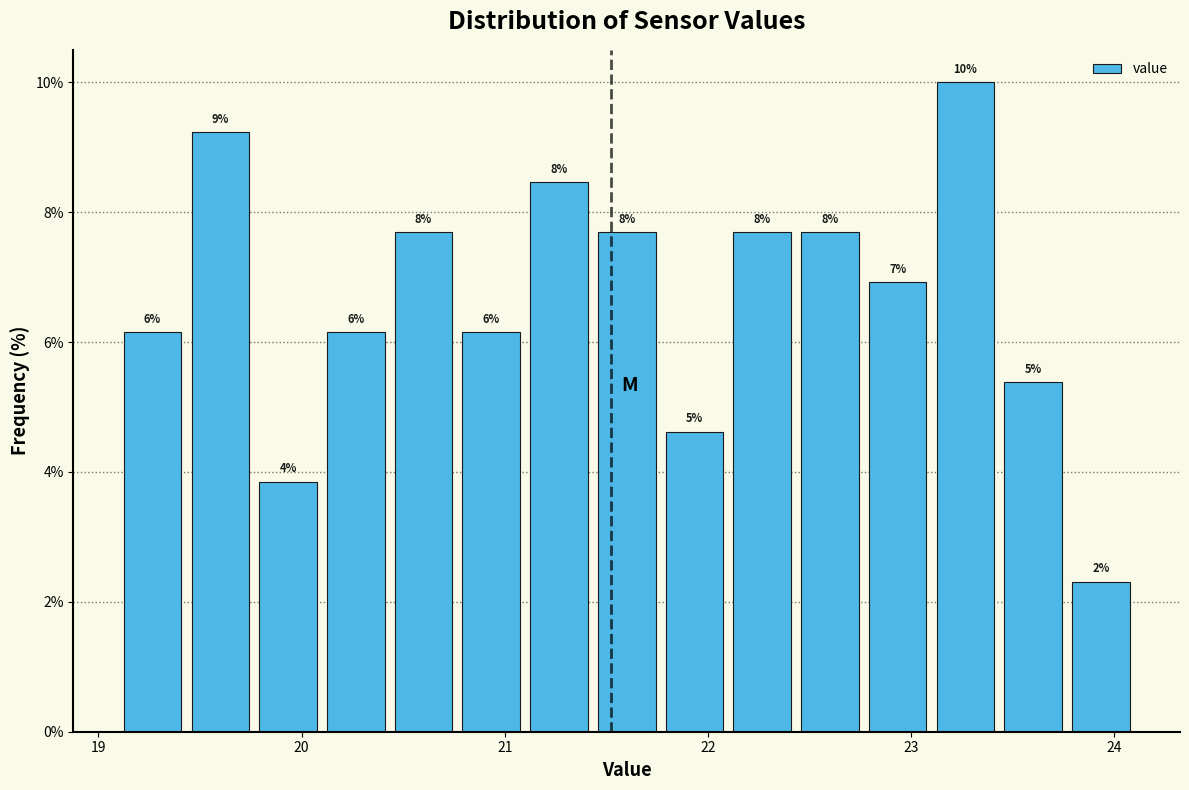

Around what value on the x-axis is the tallest bar? Give the approximate position of its centre, as read against the axis.

23.3